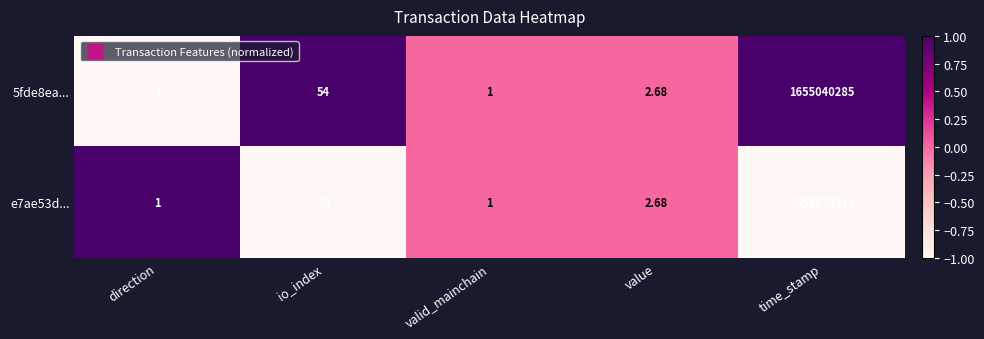

What is the maximum value shown in the chart?

1655040285.0